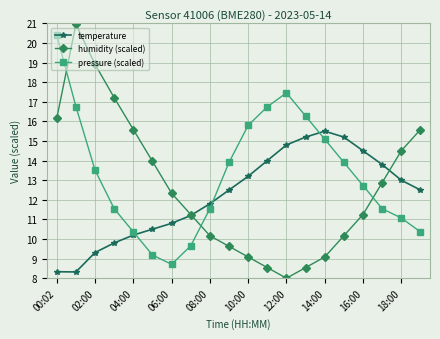

True or false: humidity (scaled) and pressure (scaled) cross at least once.

True